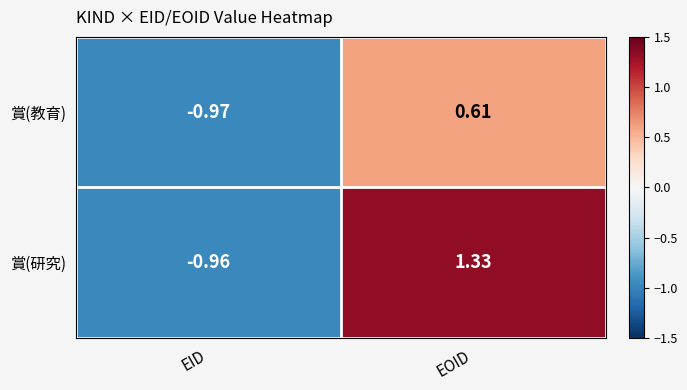

At which label does 賞(研究) first exceed 1?

EOID